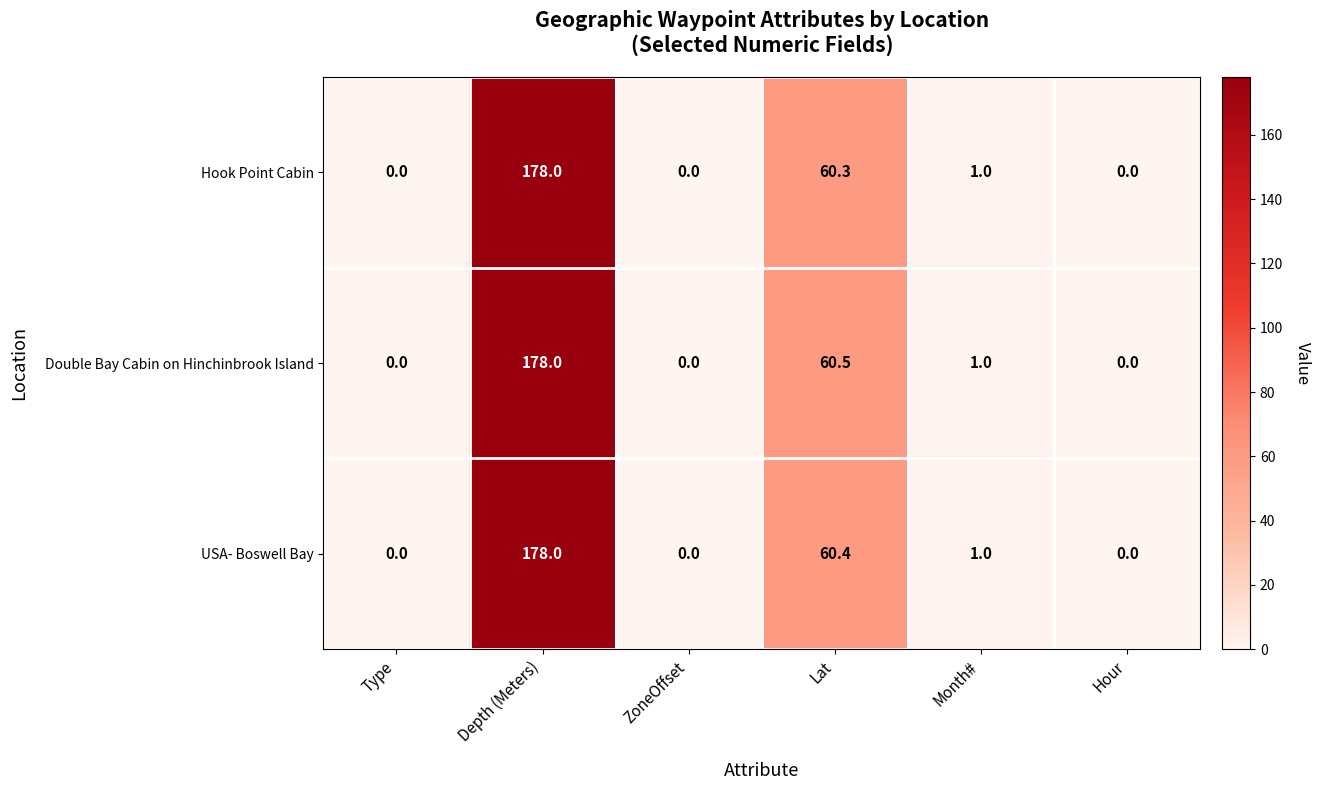

Which category has the highest value in the Double Bay Cabin on Hinchinbrook Island series?

Depth (Meters)